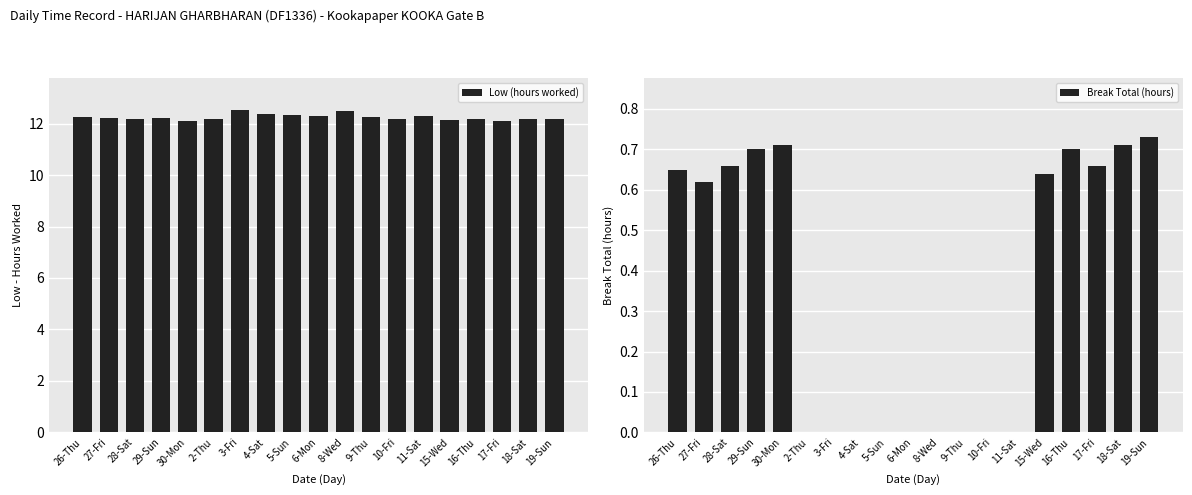

The value of Low (hours worked) at 5-Sun is 12.3. True or false?

True